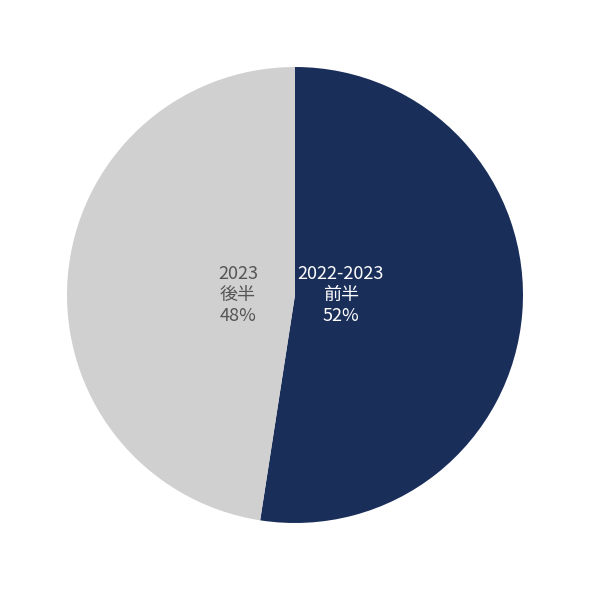

How many slices are in this pie chart?

2